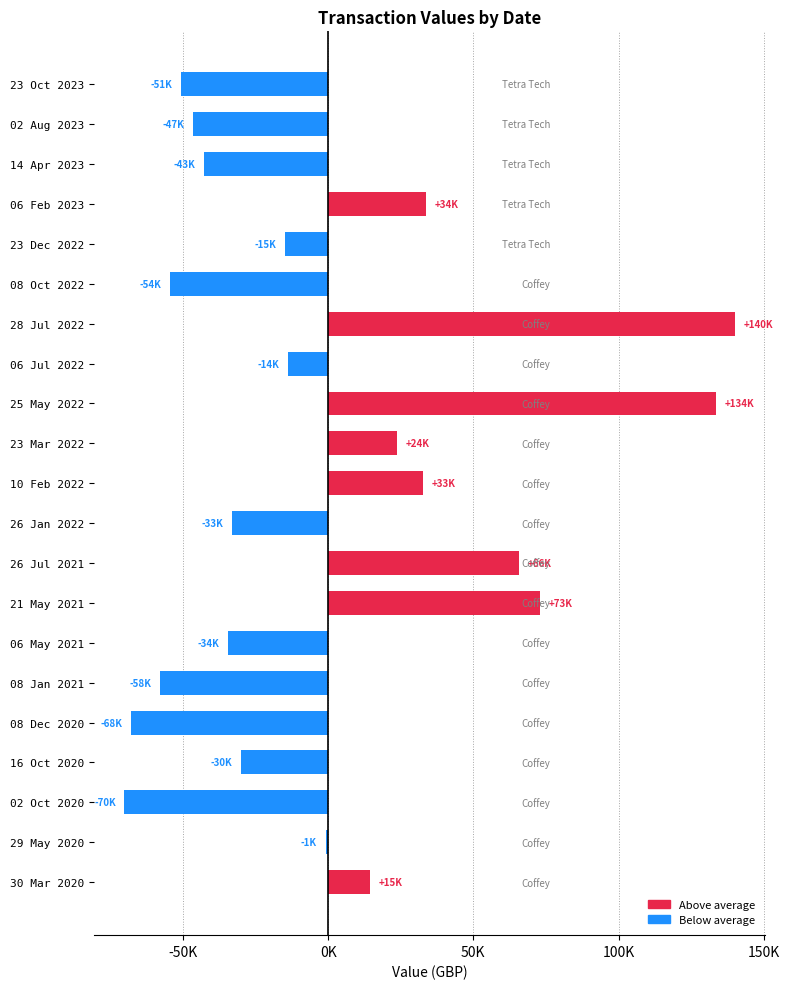

What is the difference between the second highest and minimum values?

203703.0